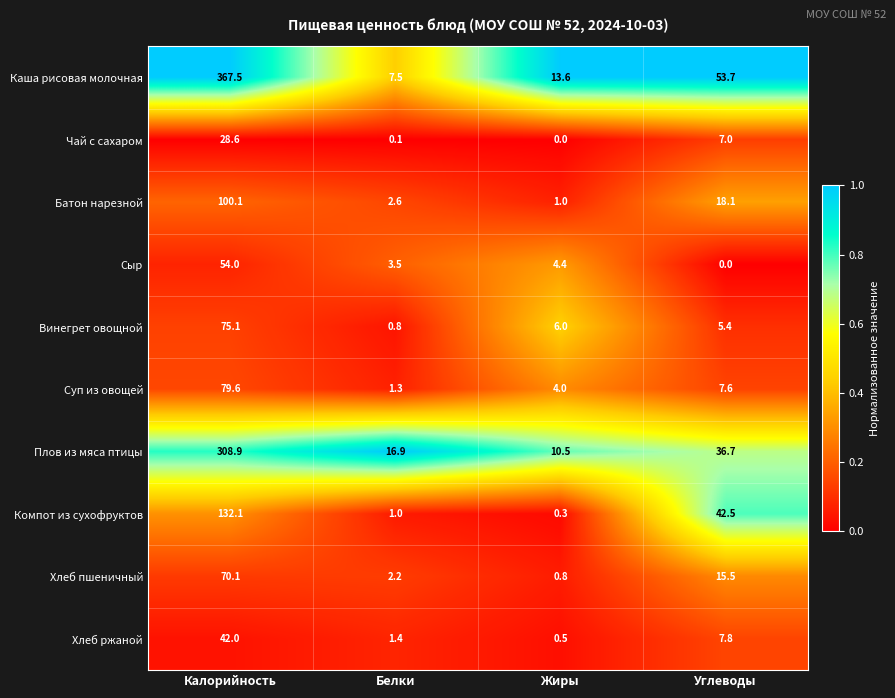

Which label corresponds to the largest value in the chart?

Калорийность